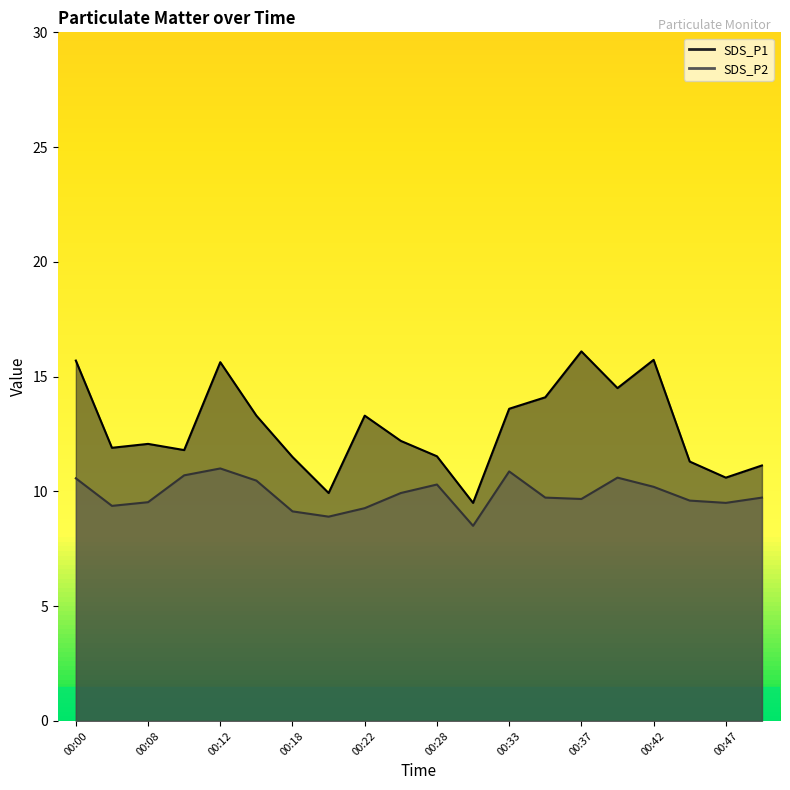

Which series changed the most between 00:45 and 00:47?

SDS_P1